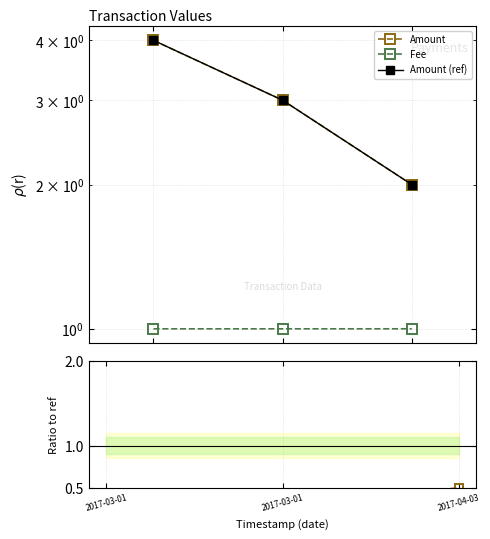

What is the minimum value shown in the chart?

0.2